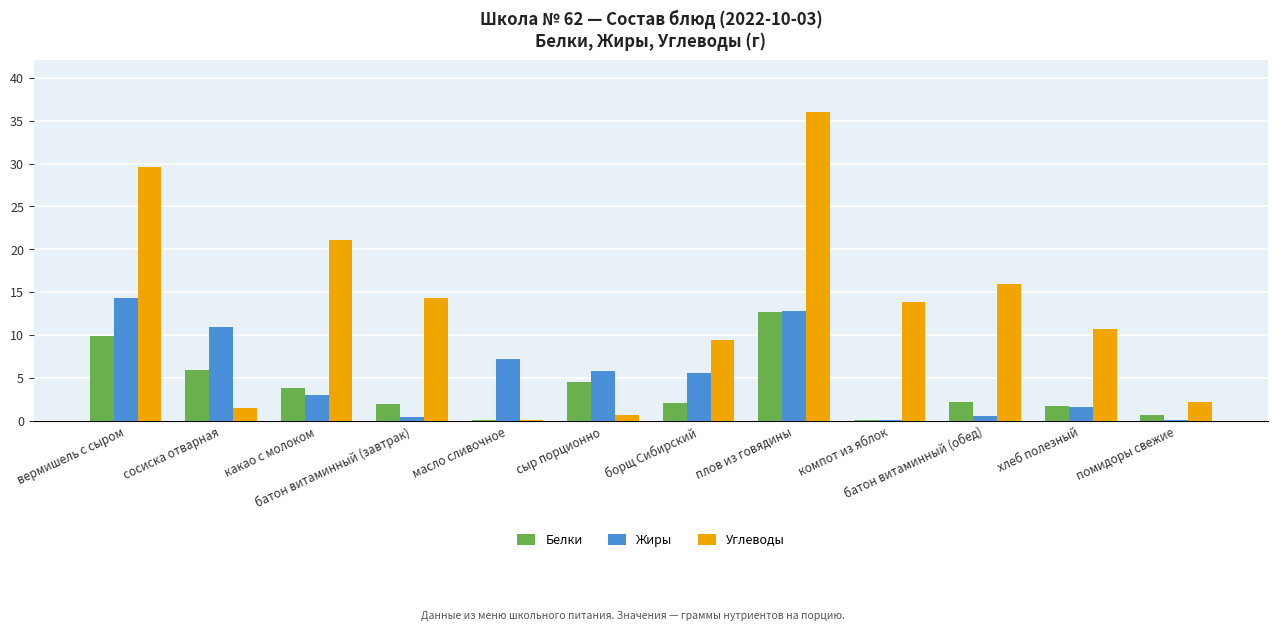

At which label is Углеводы closest to 18?

батон витаминный (обед)